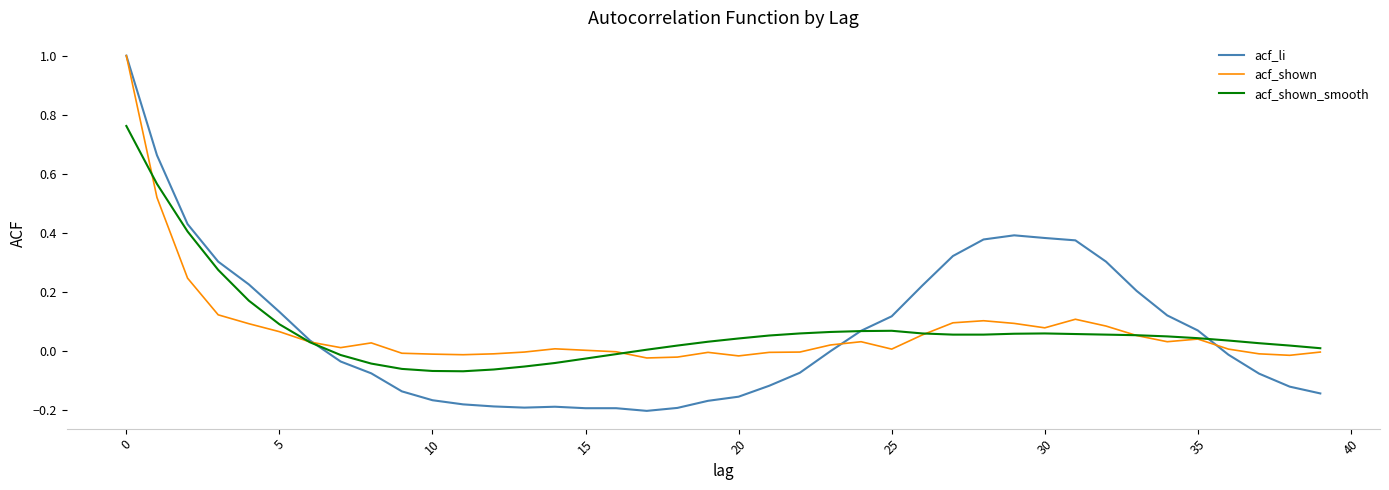

What is the highest value of the acf_li series?

1.0